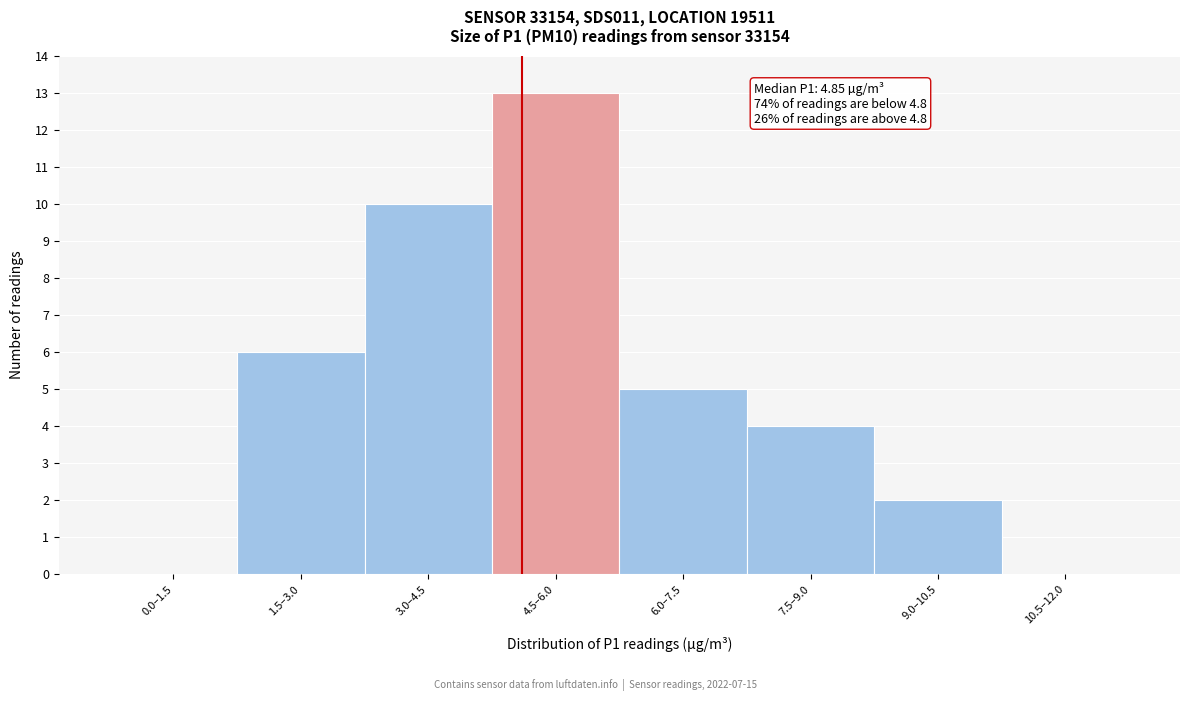

Reading left to right, extract all data points from this chart.

0.0–1.5=0	1.5–3.0=6	3.0–4.5=10	4.5–6.0=13	6.0–7.5=5	7.5–9.0=4	9.0–10.5=2	10.5–12.0=0